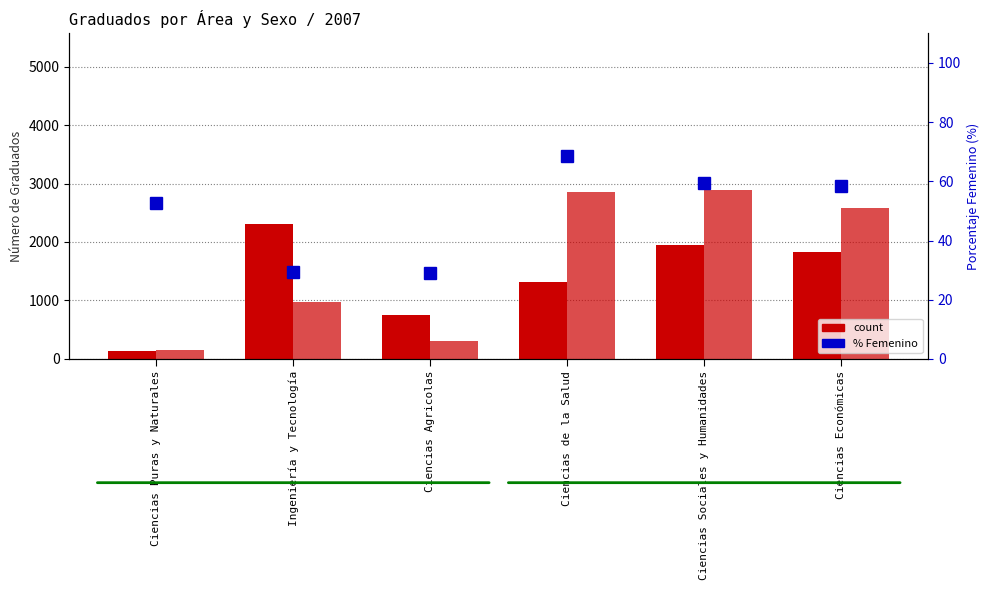

What is the label of the 1st bar from the right?

Ciencias Económicas